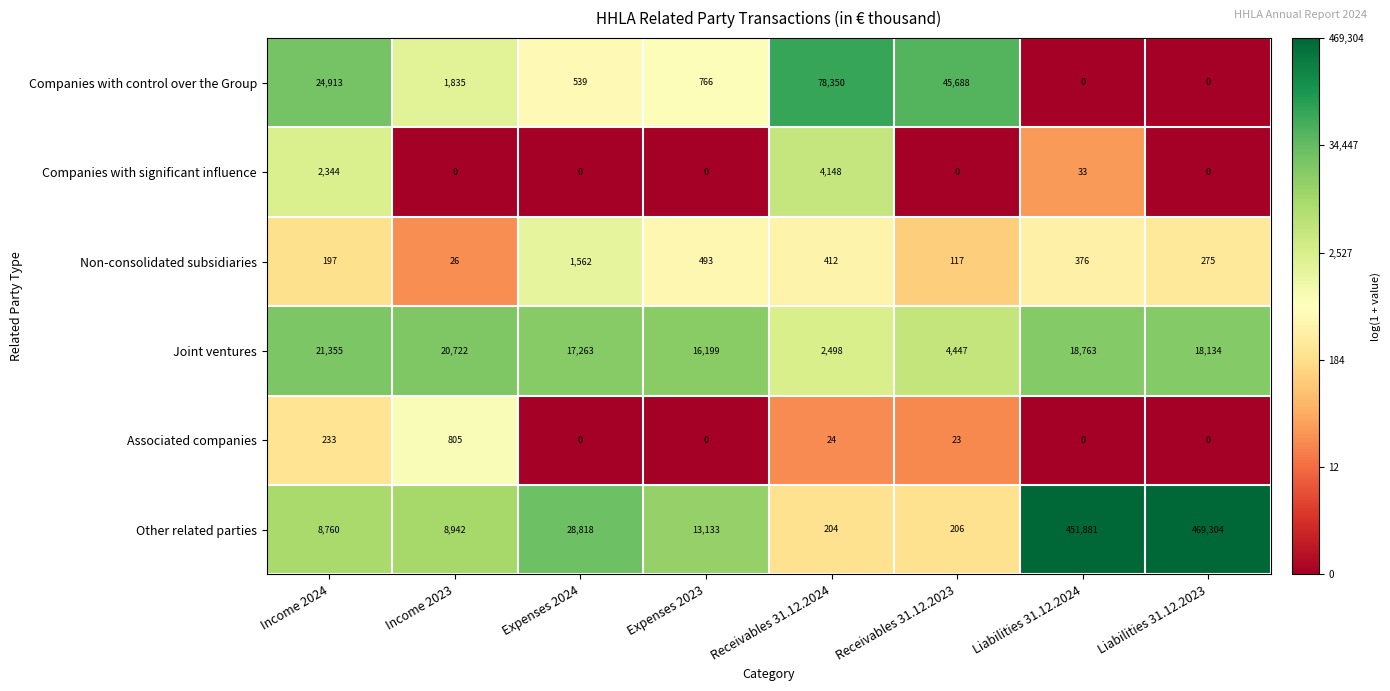

What is the difference between the maximum and minimum values in the Companies with control over the Group series?

78350